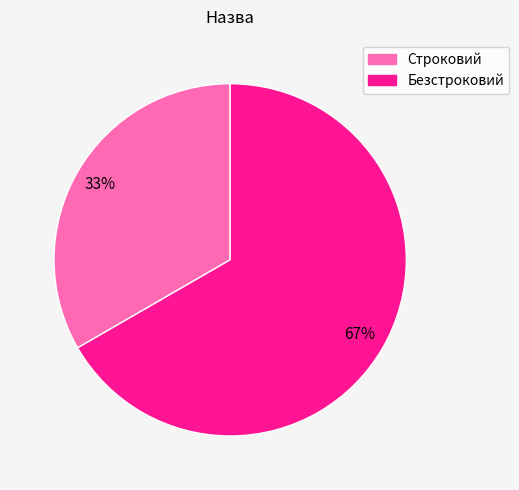

Which slice represents more than half of the pie?

Безстроковий